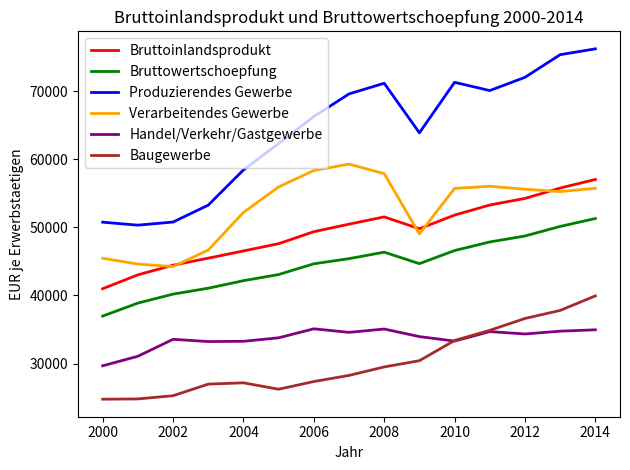

True or false: Produzierendes Gewerbe and Bruttoinlandsprodukt intersect in this chart.

False